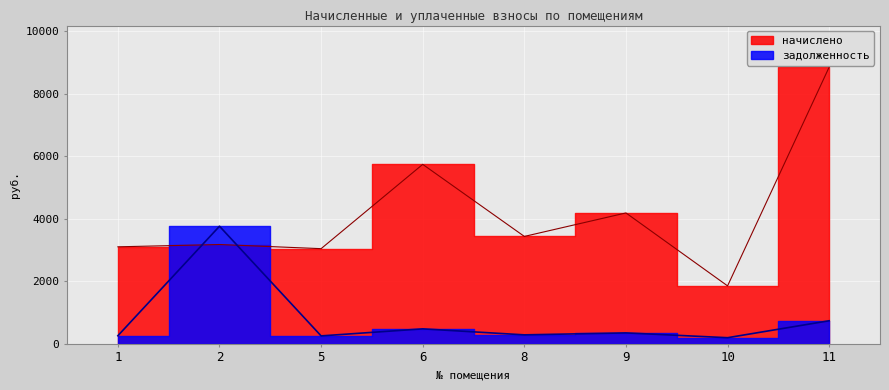

What is the difference between the начислено values at 5 and 11?

5808.7